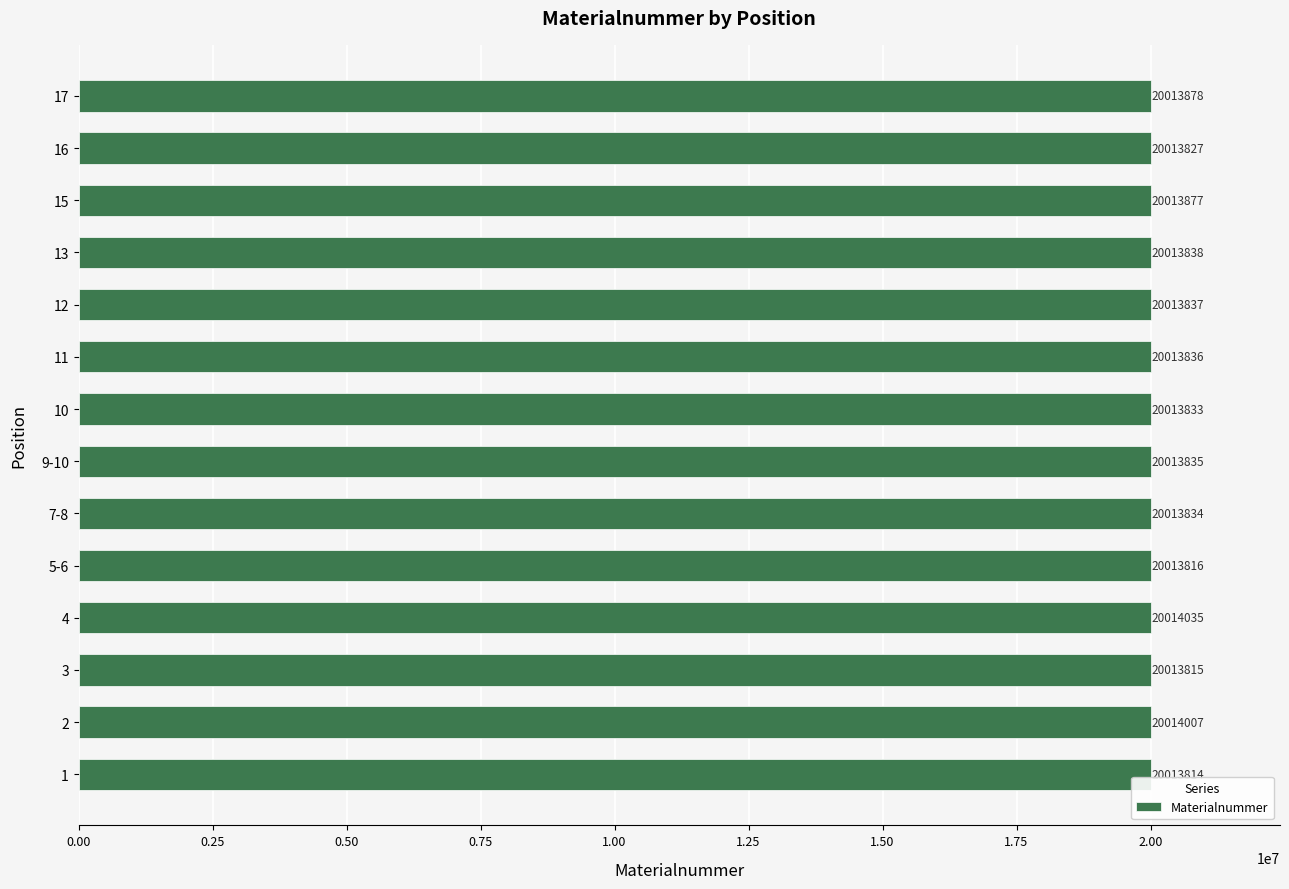

Between 11 and 16, which is larger?

11